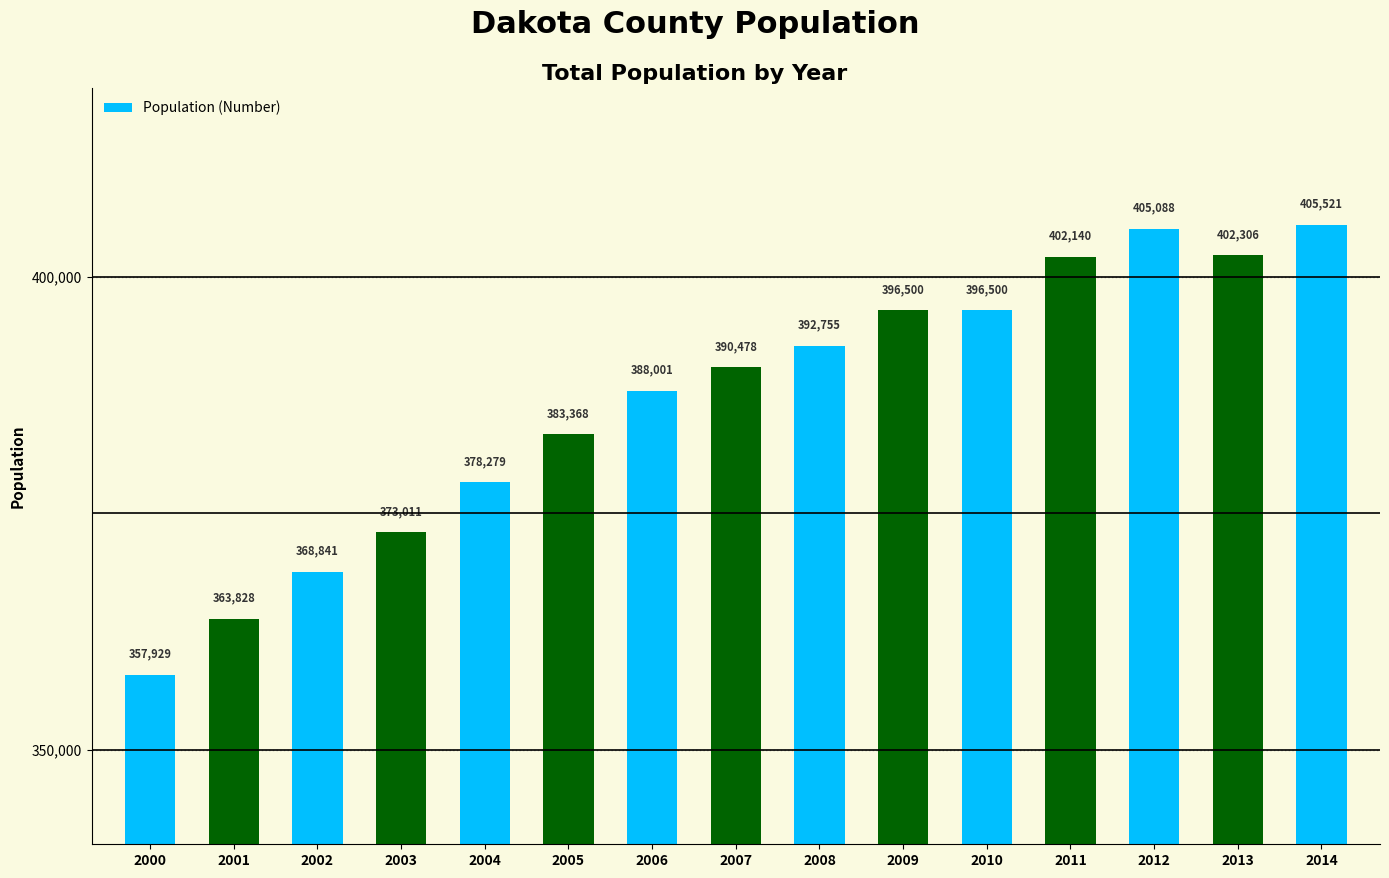

True or false: the data shows 535670 at 2005.

False